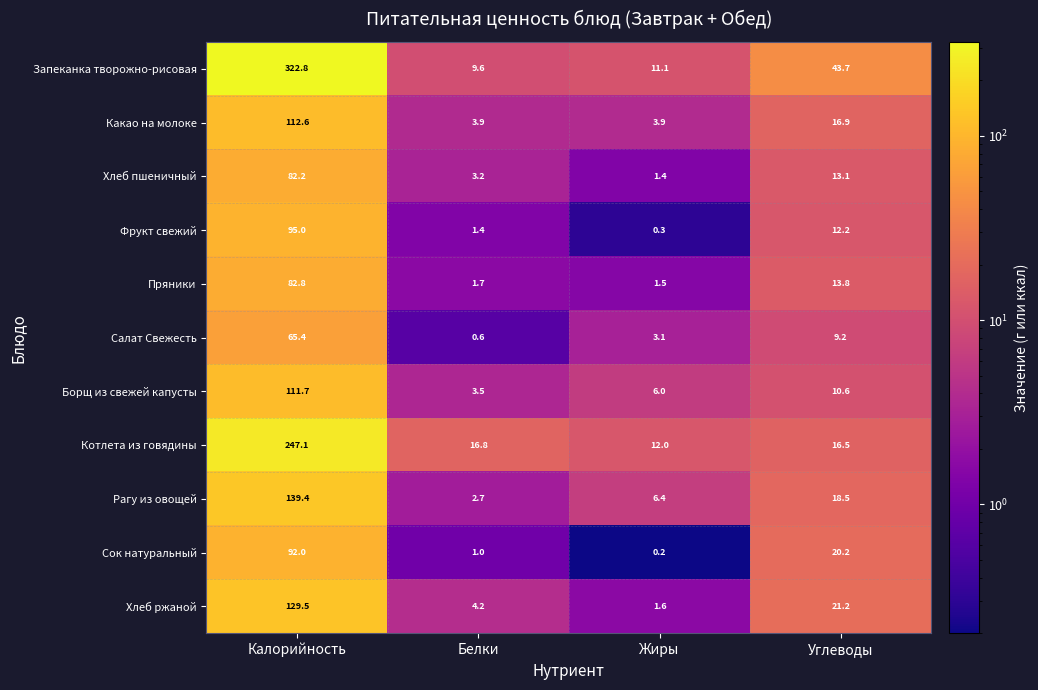

At Жиры, list the series in order from largest to smallest.

Котлета из говядины, Запеканка творожно-рисовая, Рагу из овощей, Борщ из свежей капусты, Какао на молоке, Салат Свежесть, Хлеб ржаной, Пряники, Хлеб пшеничный, Фрукт свежий, Сок натуральный